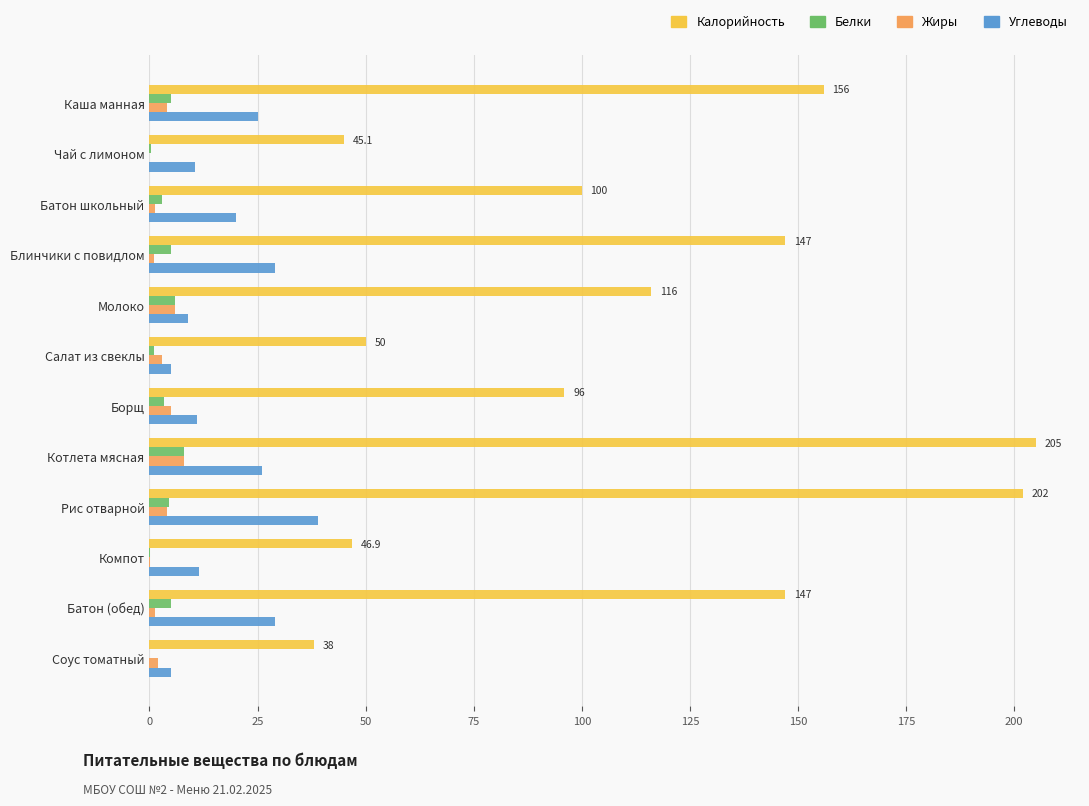

What is the maximum value for Калорийность?

205.0